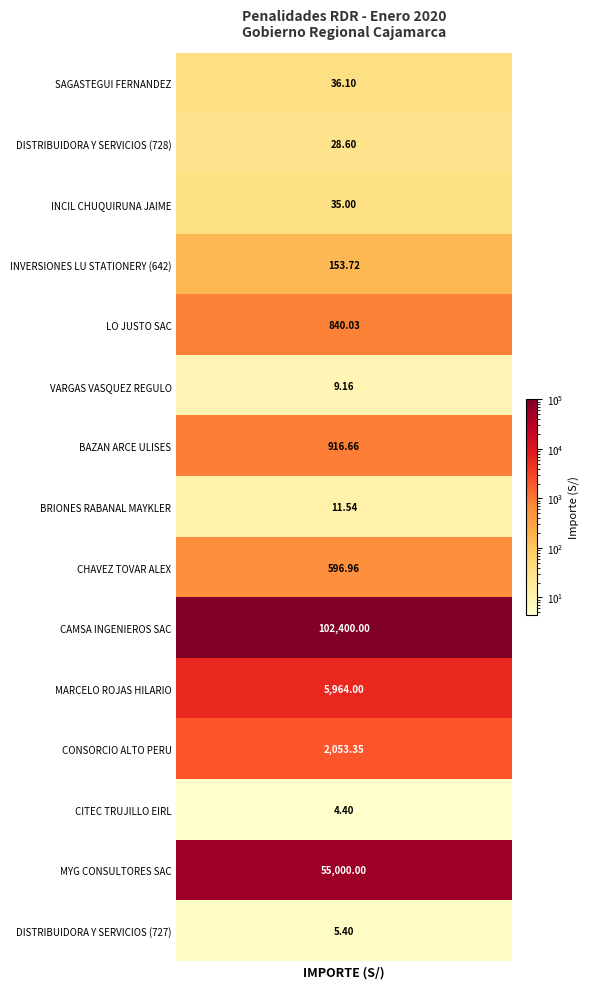

How many values in 840.03 are above zero?

1